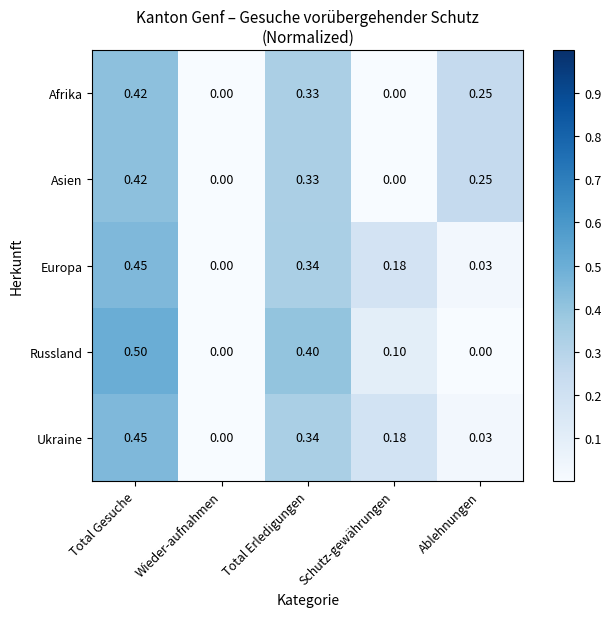

At which category is the sum across all series the highest?

Total Gesuche